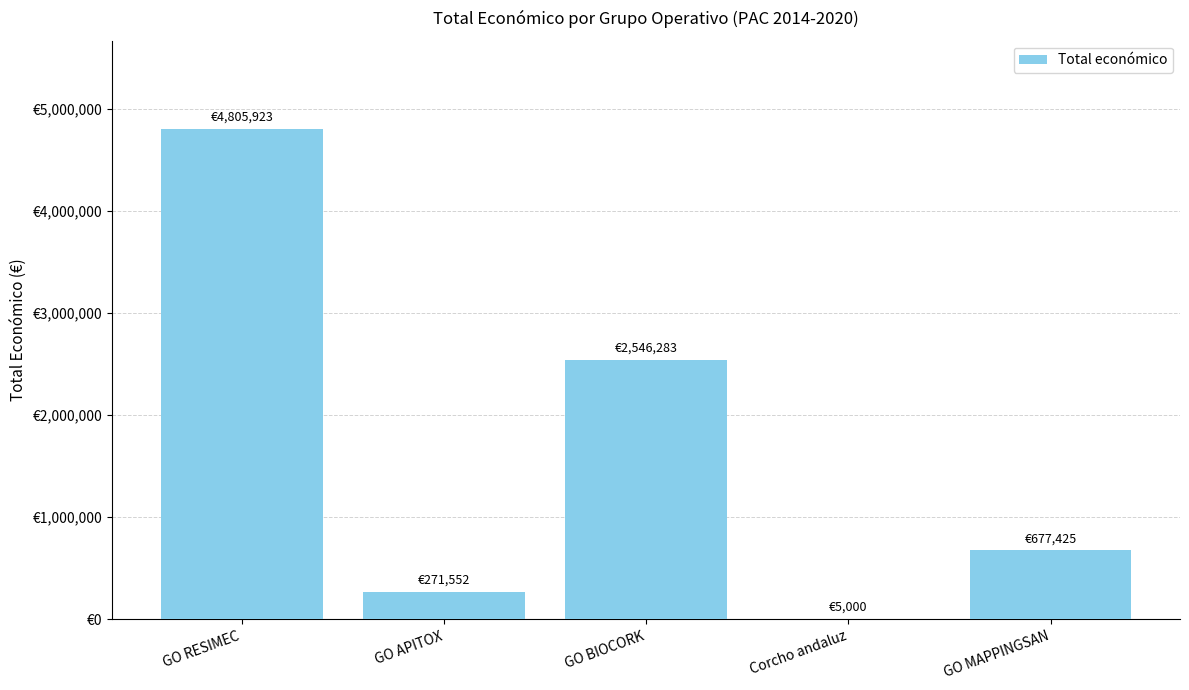

Rank the categories by value from lowest to highest.

Corcho andaluz, GO APITOX, GO MAPPINGSAN, GO BIOCORK, GO RESIMEC